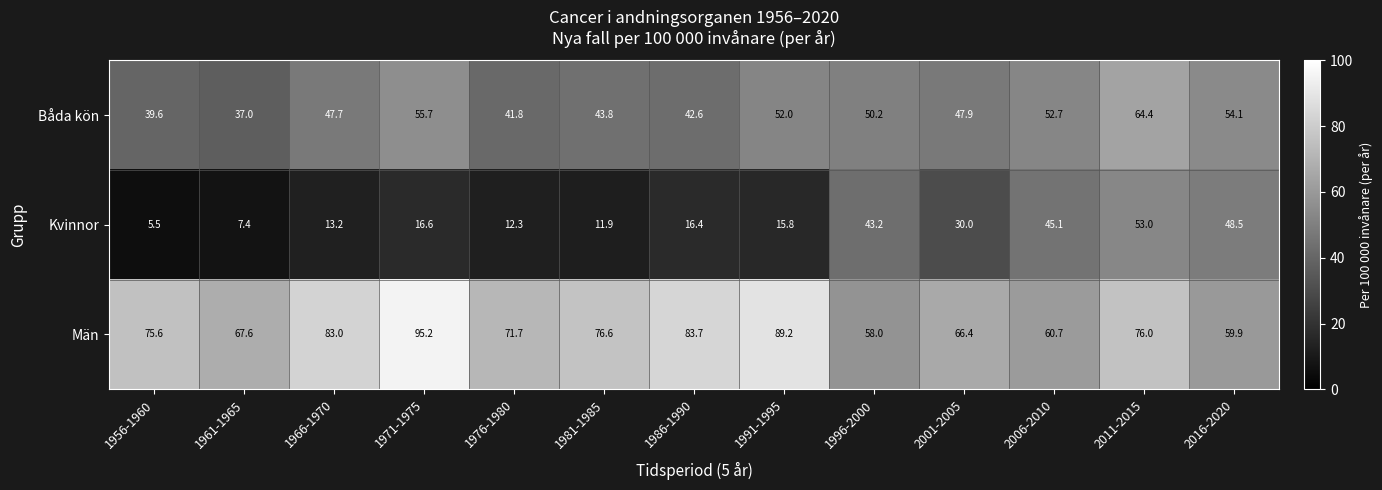

Which label corresponds to the smallest value in the chart?

1956-1960